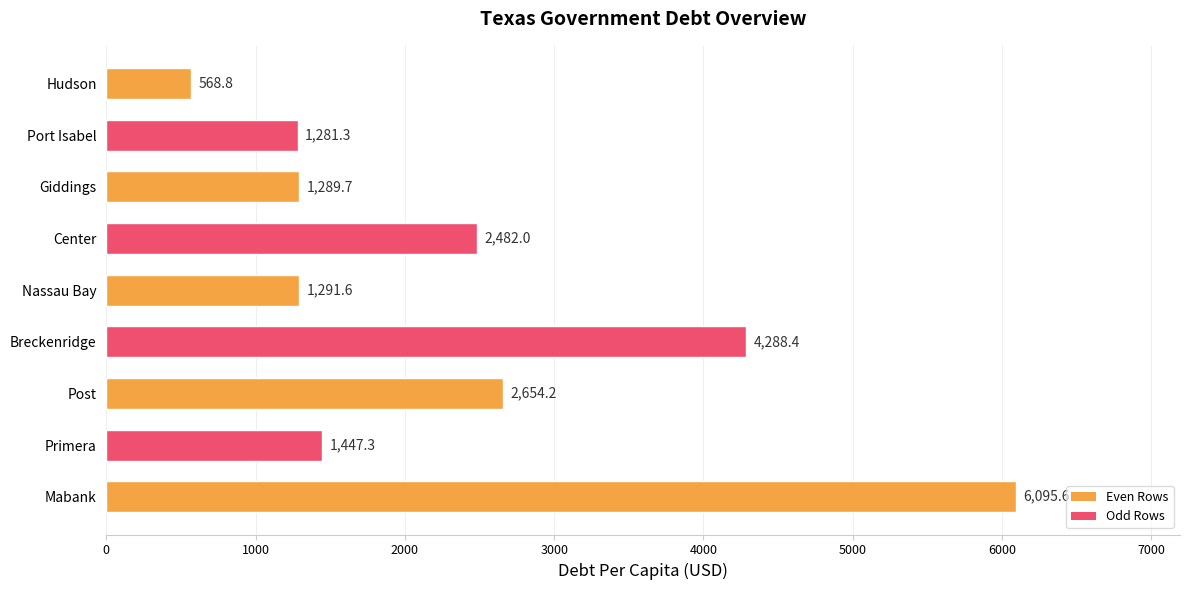

What is the minimum value shown in the chart?

568.8